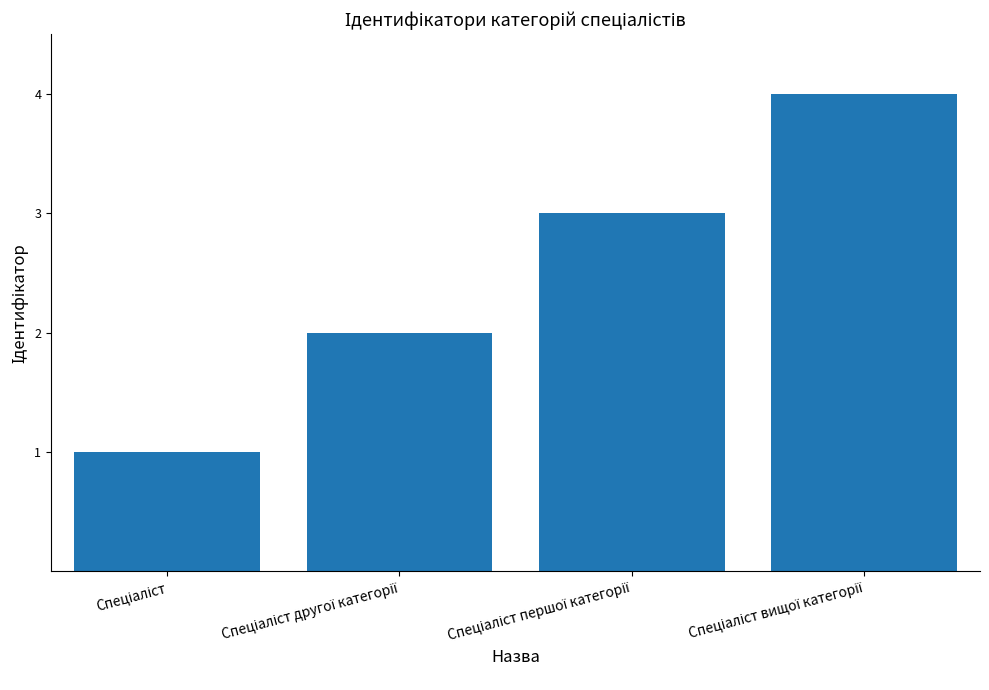

What is the maximum value shown in the chart?

4